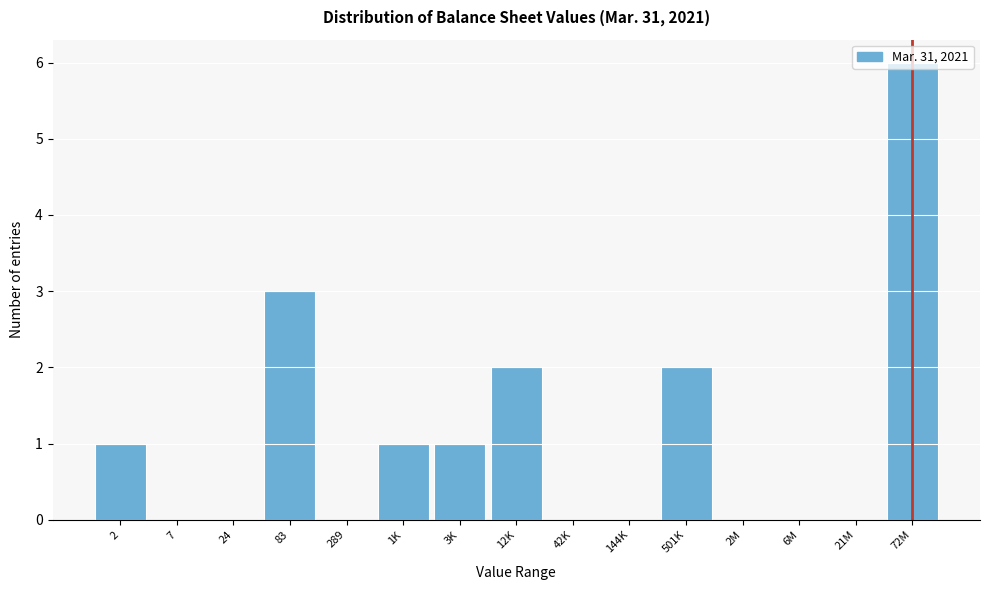

Which label corresponds to the largest value in the chart?

72M